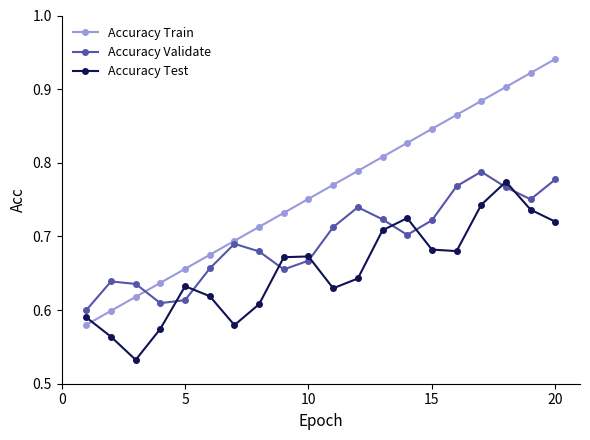

At how many categories does at least one series exceed 0?

20